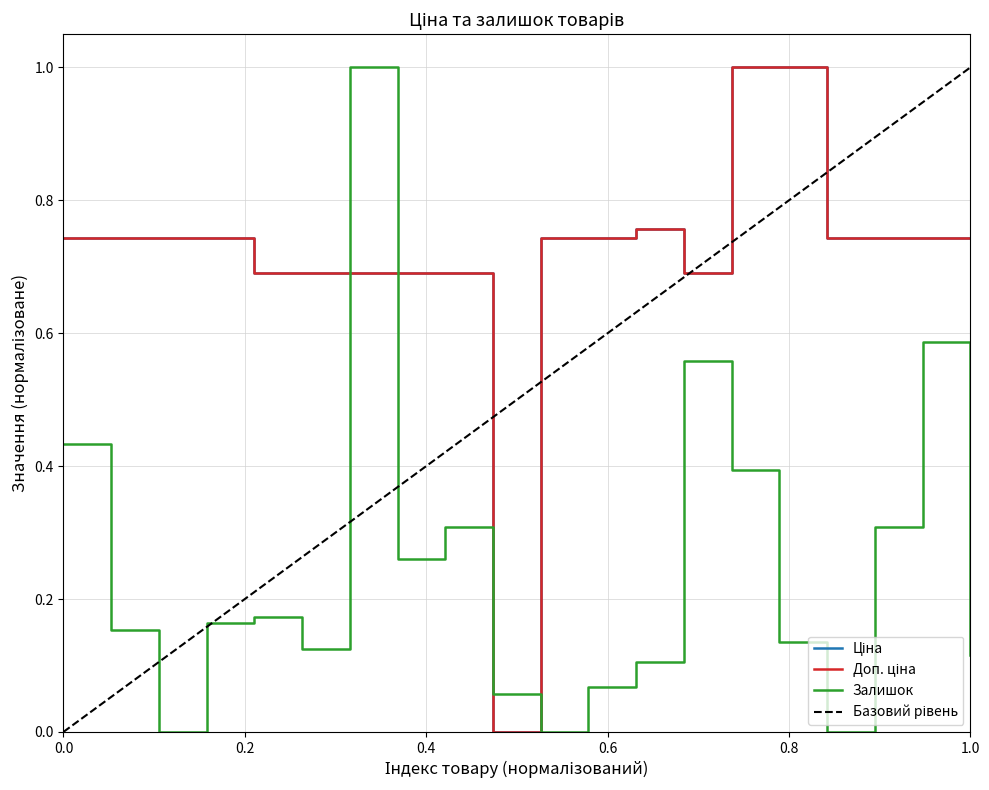

How many categories are shown in the chart?

20